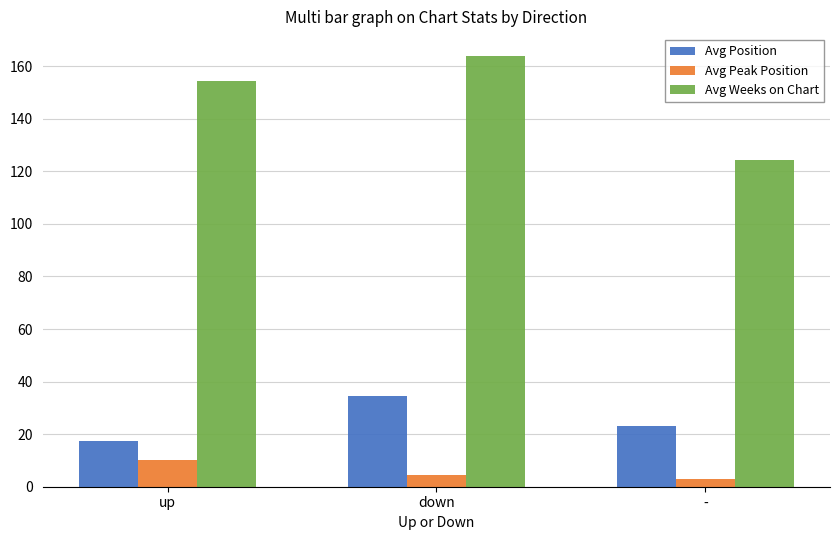

Read the Avg Position value at -.

23.0